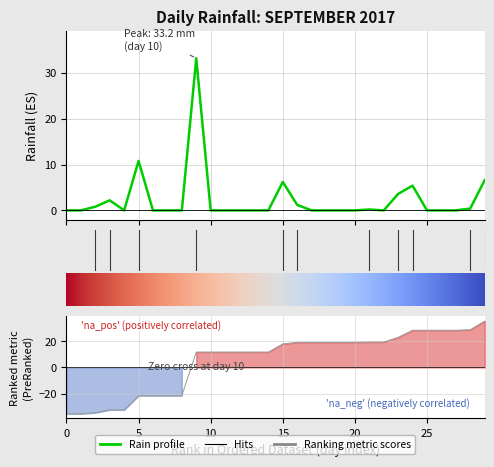

What is the value of the 17th point from the left?

1.2